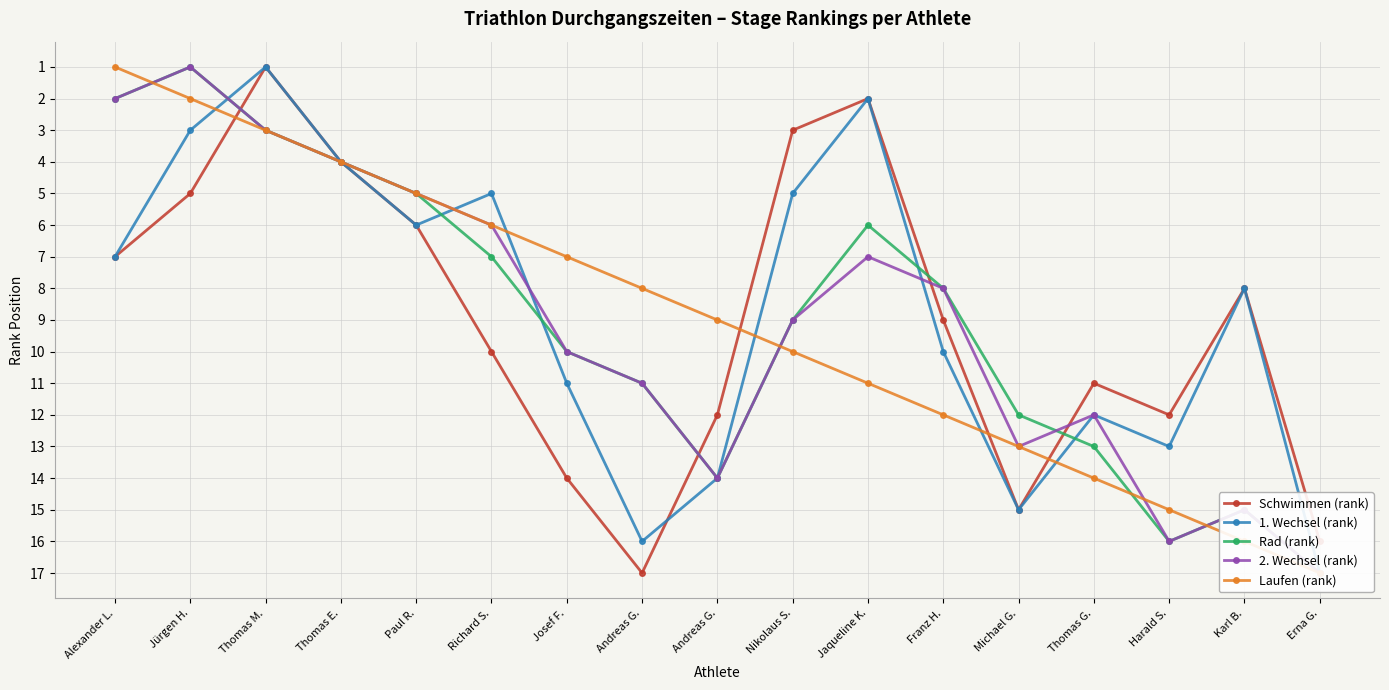

How many series are shown in this chart?

5